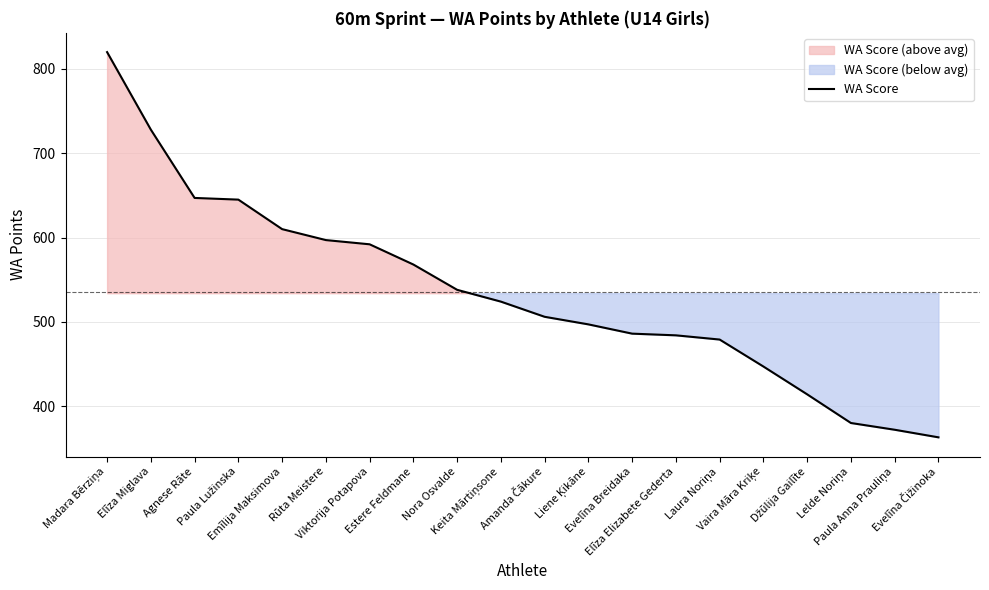

What is the change in value from Paula Anna Prauliņa to Evelīna Čižinoka?

-9